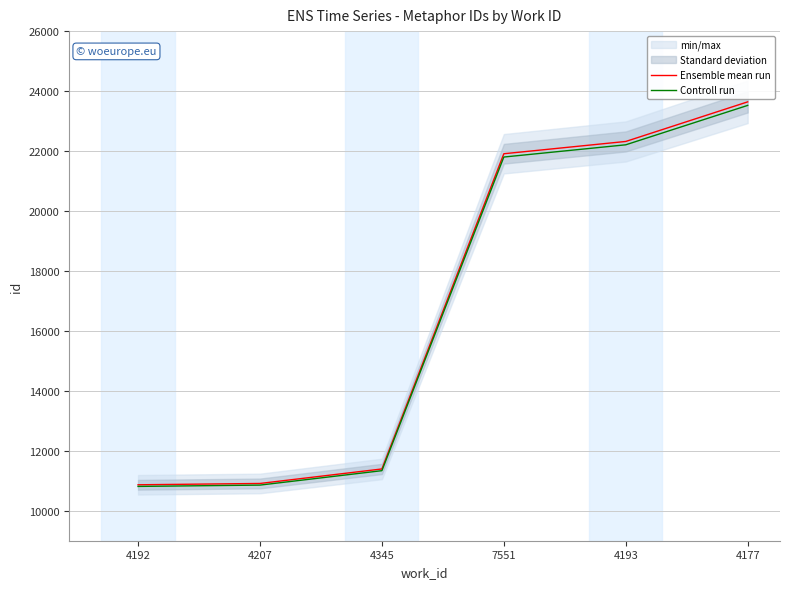

True or false: Ensemble mean run has more than 1 points higher than both neighbors.

False